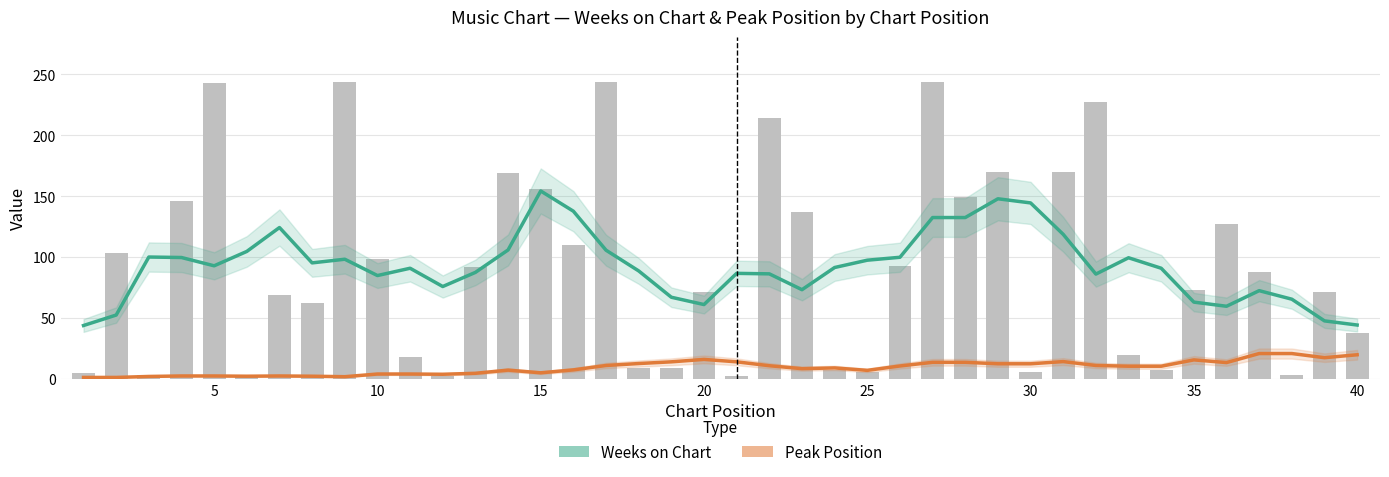

Between 40 and 12, which series saw the biggest shift?

Weeks on Chart (estimate)